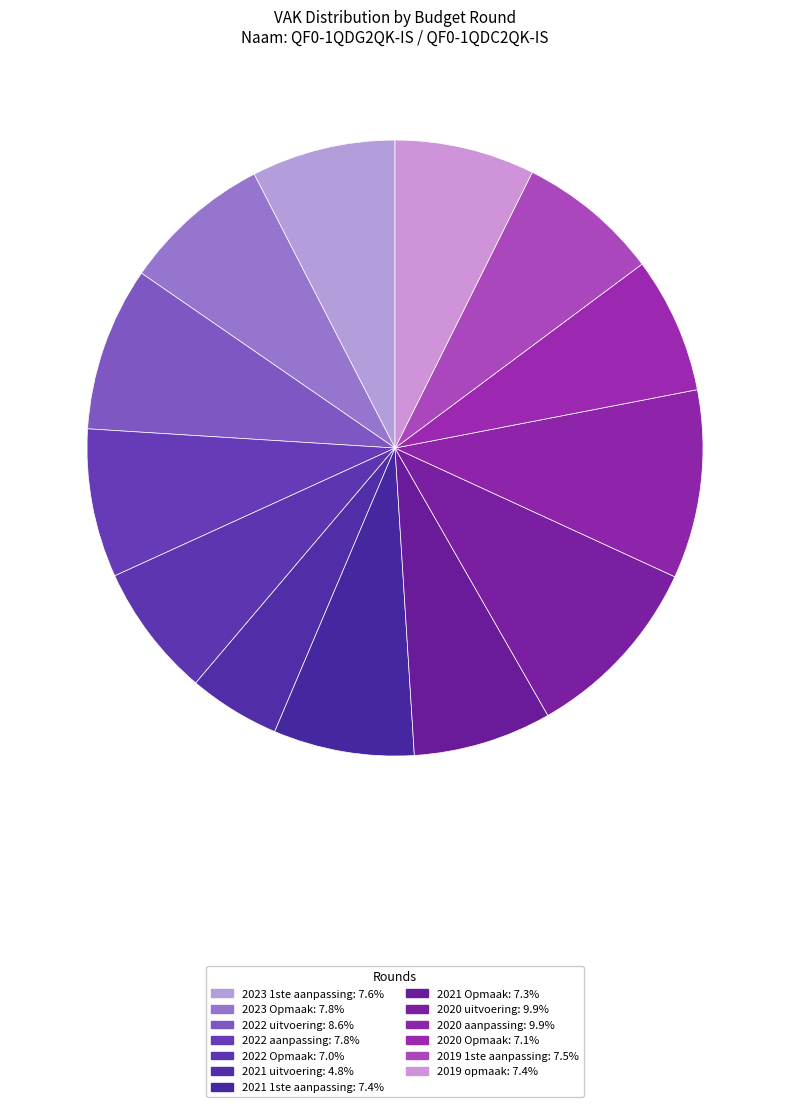

The 2019 1ste aanpassing slice represents 15% of the pie. True or false?

False